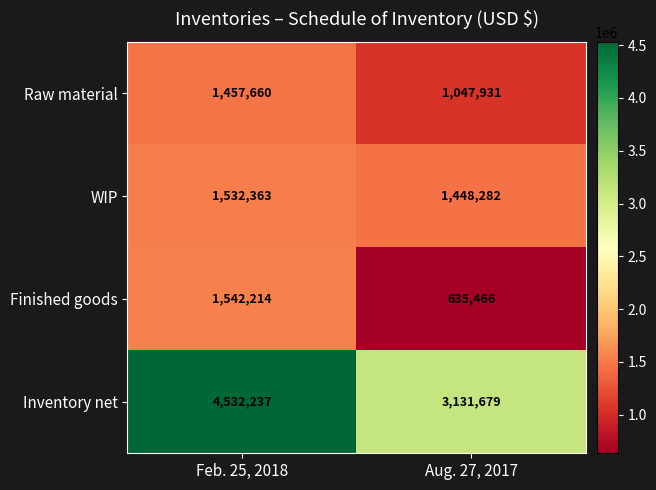

Where is Raw material nearest to the value 1252795?

Aug. 27, 2017